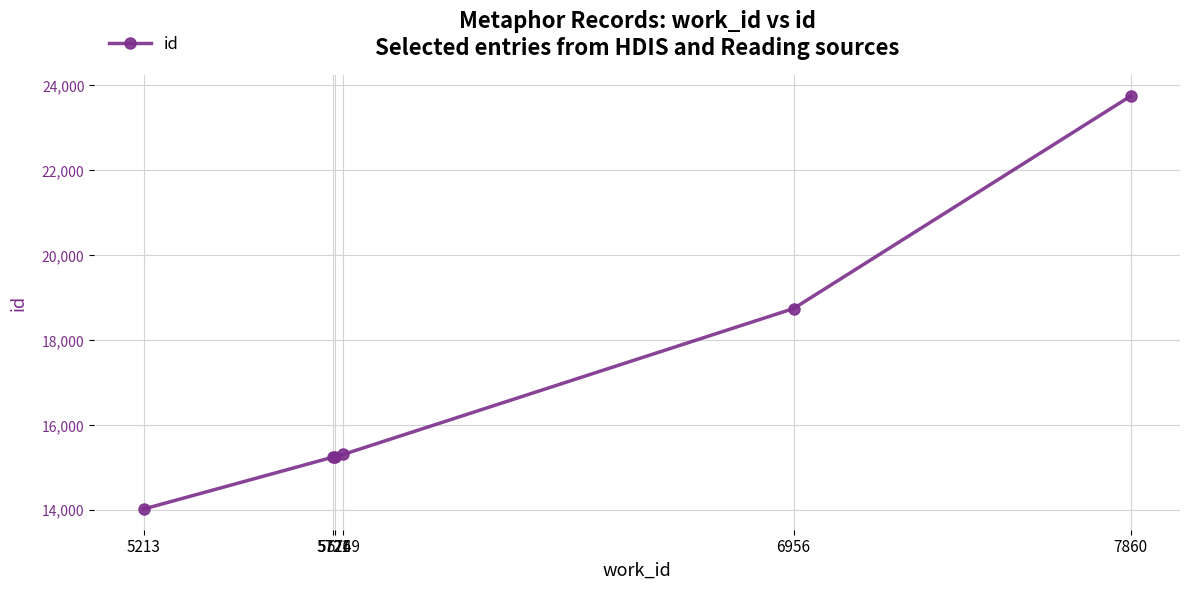

The value at 7860 is 23750. True or false?

True